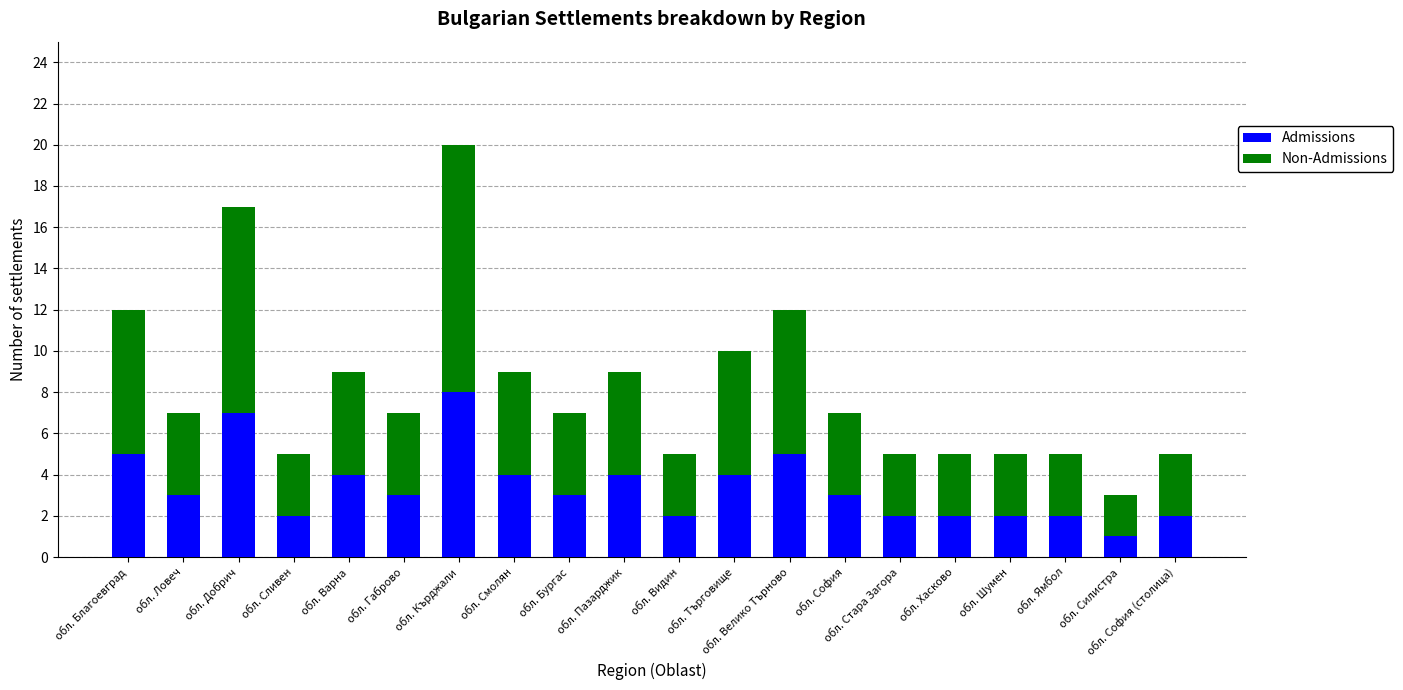

The value of Admissions at обл. Ямбол is 2. True or false?

True